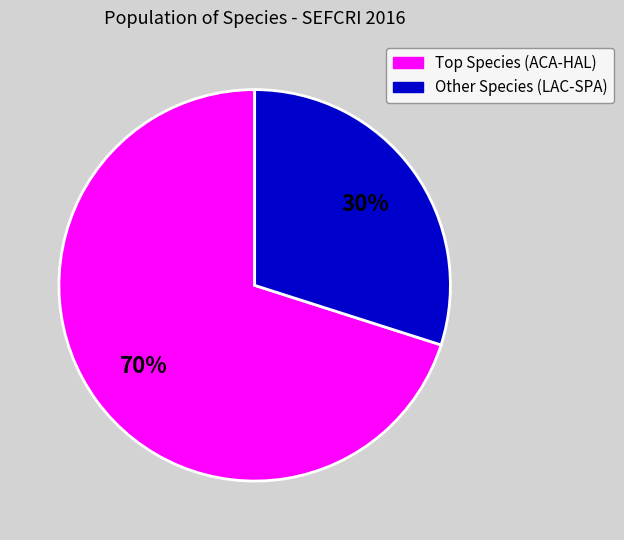

Is there any slice that represents more than half of the pie?

Yes